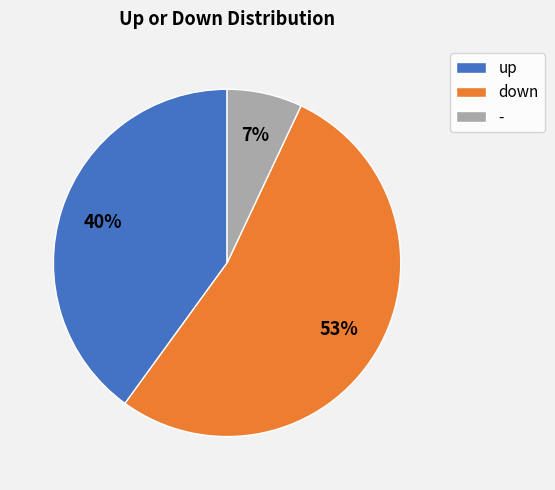

Which category accounts for the majority?

down